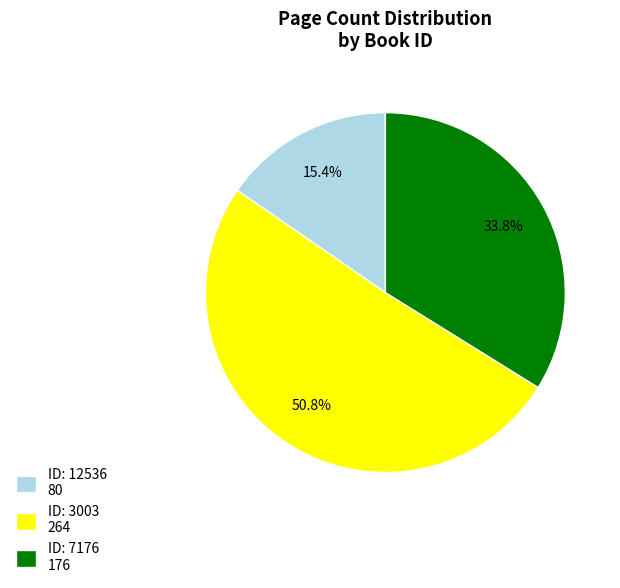

Which slice represents more than half of the pie?

ID: 3003 264